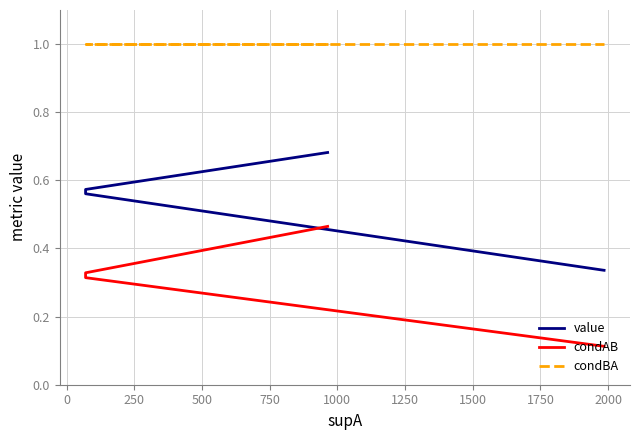

What is the minimum value for value?

0.3